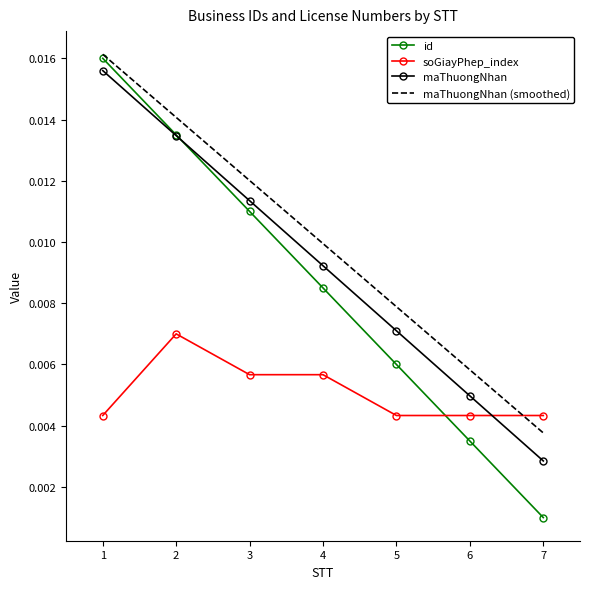

What are all the series names shown in the legend?

id, soGiayPhep_index, maThuongNhan, maThuongNhan (smoothed)